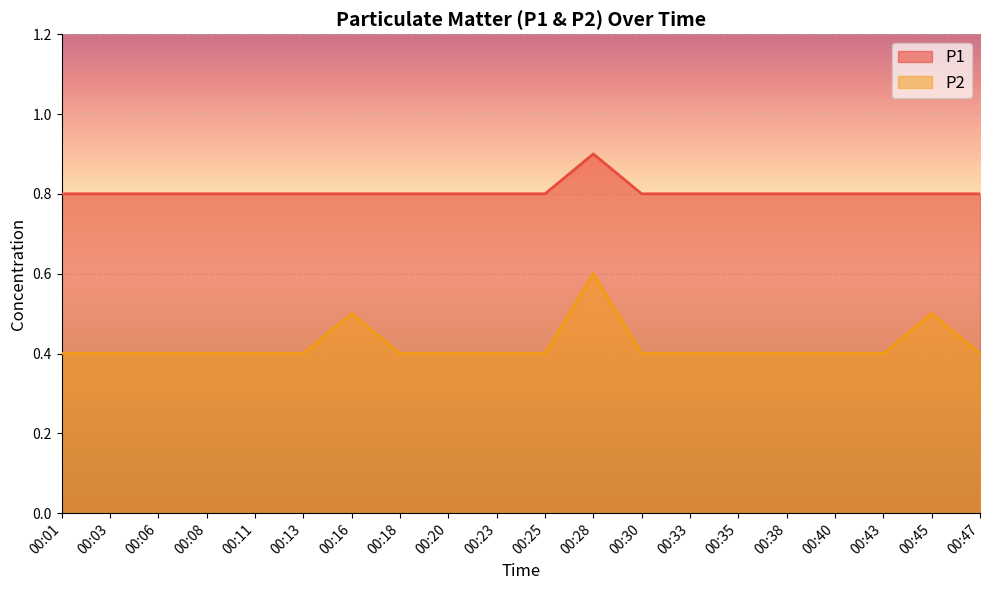

What is the difference between the maximum and minimum values in the P2 series?

0.2